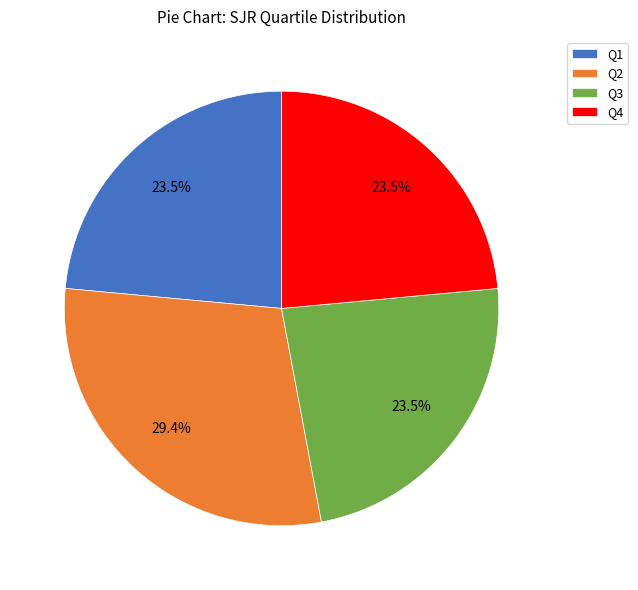

Which slice is the largest?

Q2